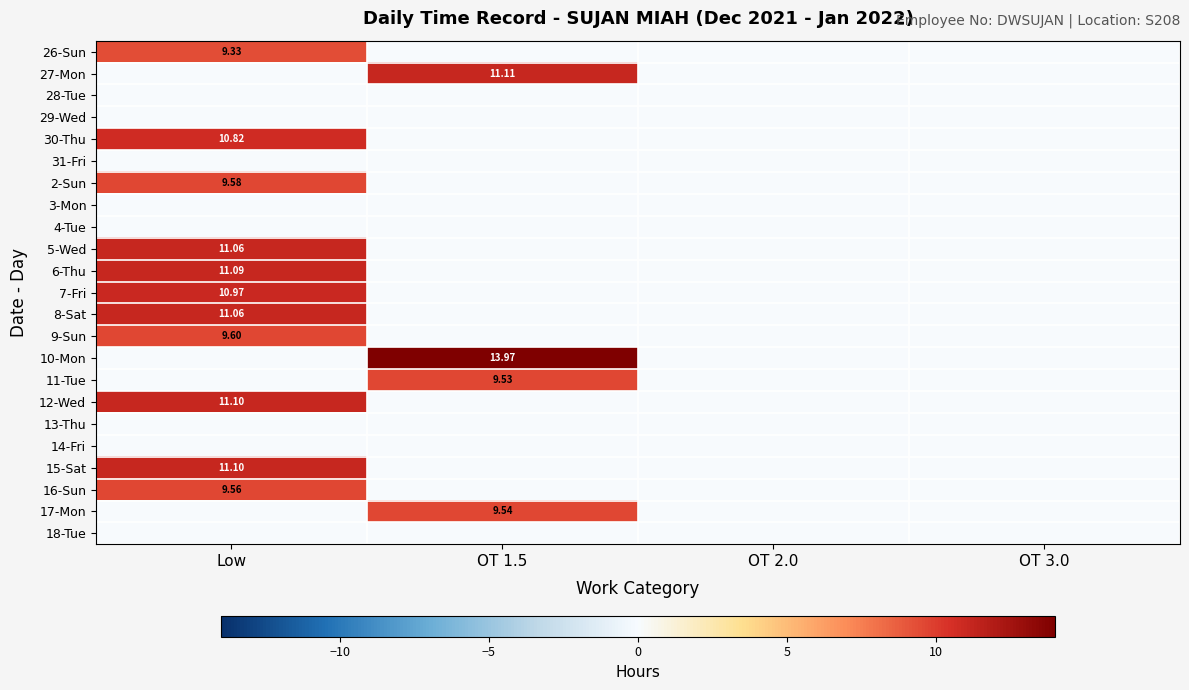

How many values in 17-Mon are above zero?

1